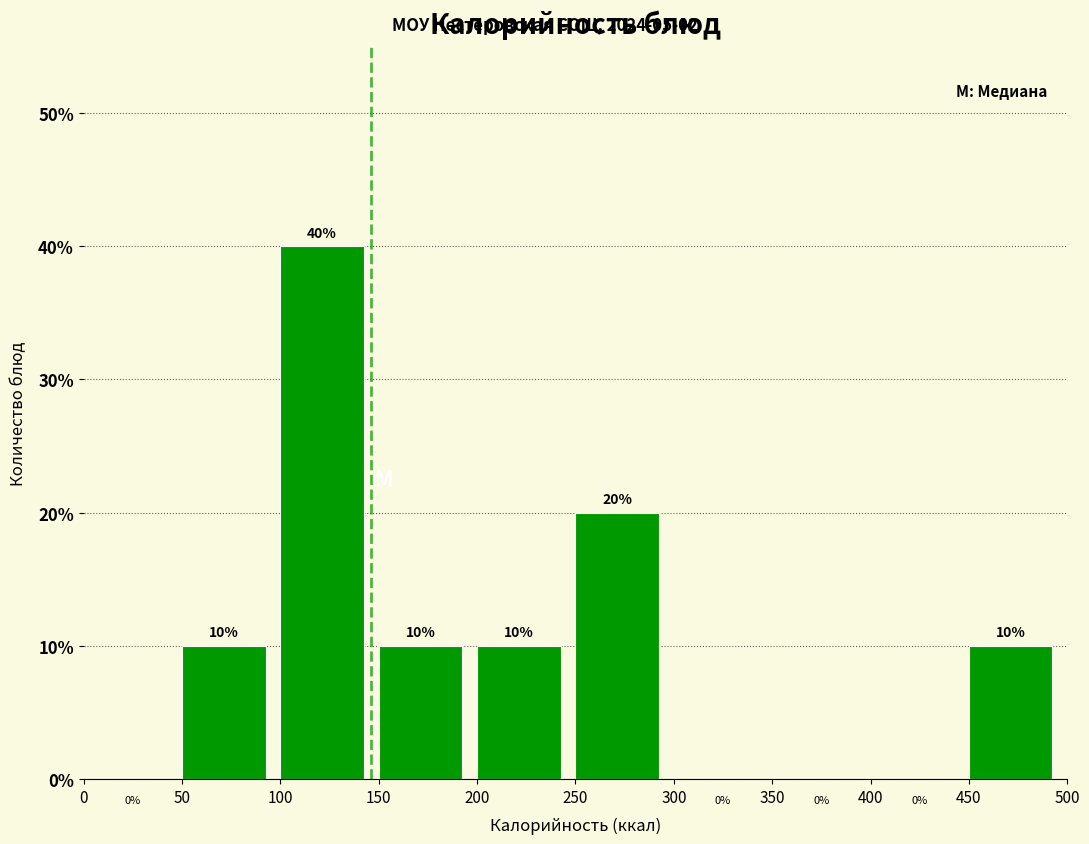

Which range on the x-axis has the tallest bar?

100 to 150